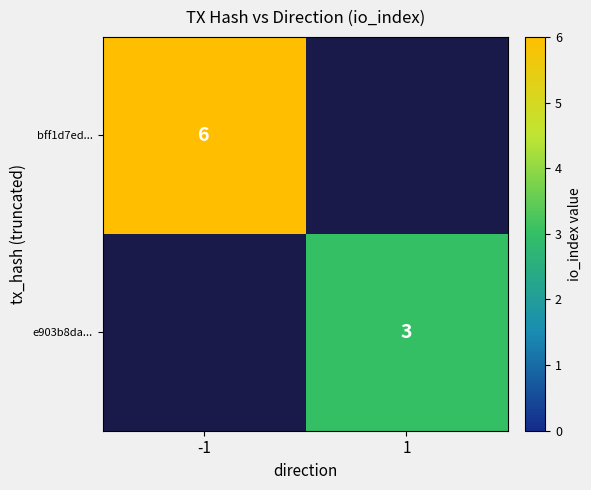

The value of bff1d7ed... at -1 is 1. True or false?

False